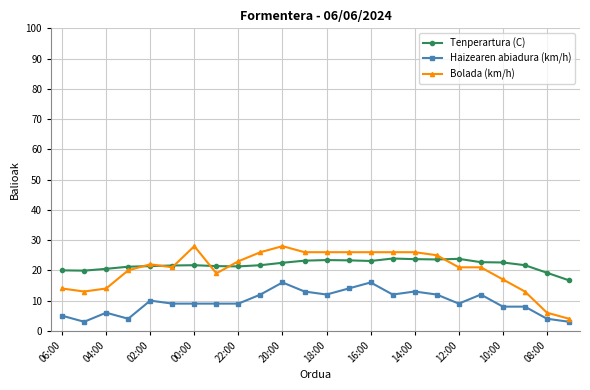

True or false: Bolada (km/h) has more than 0 points higher than both neighbors.

True